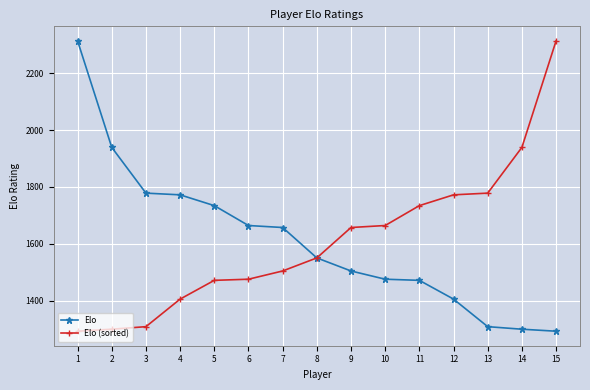

Rank the series at 14 from lowest to highest value.

Elo, Elo (sorted)